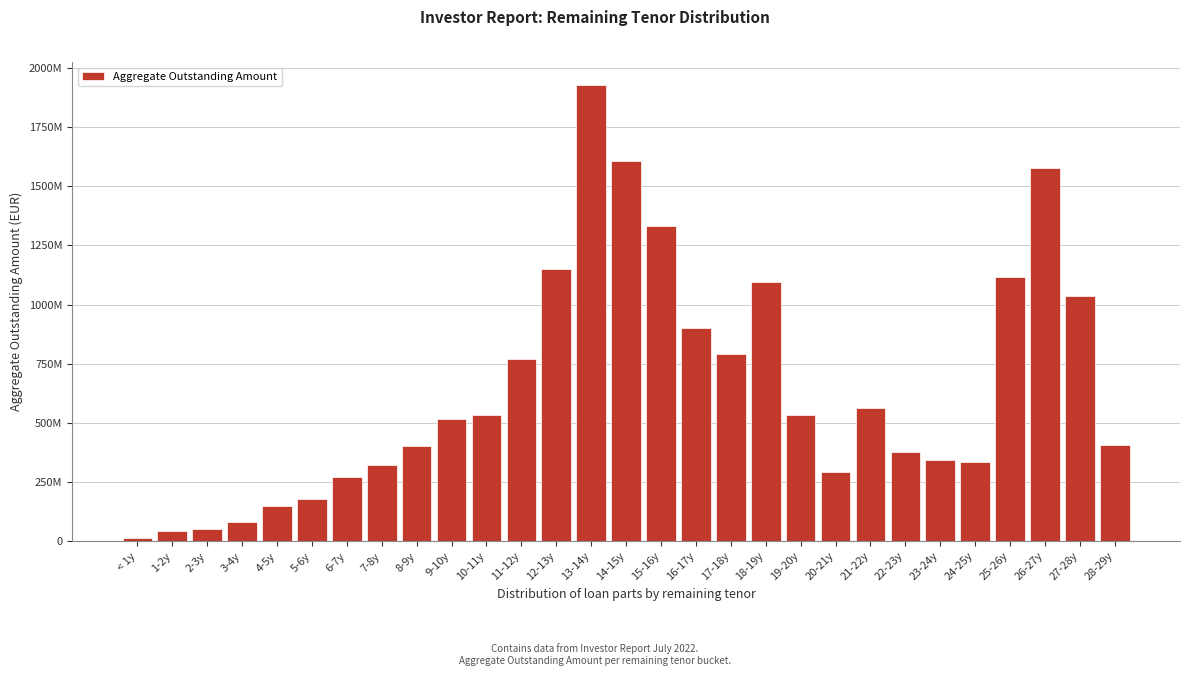

Does the chart contain any negative values?

No